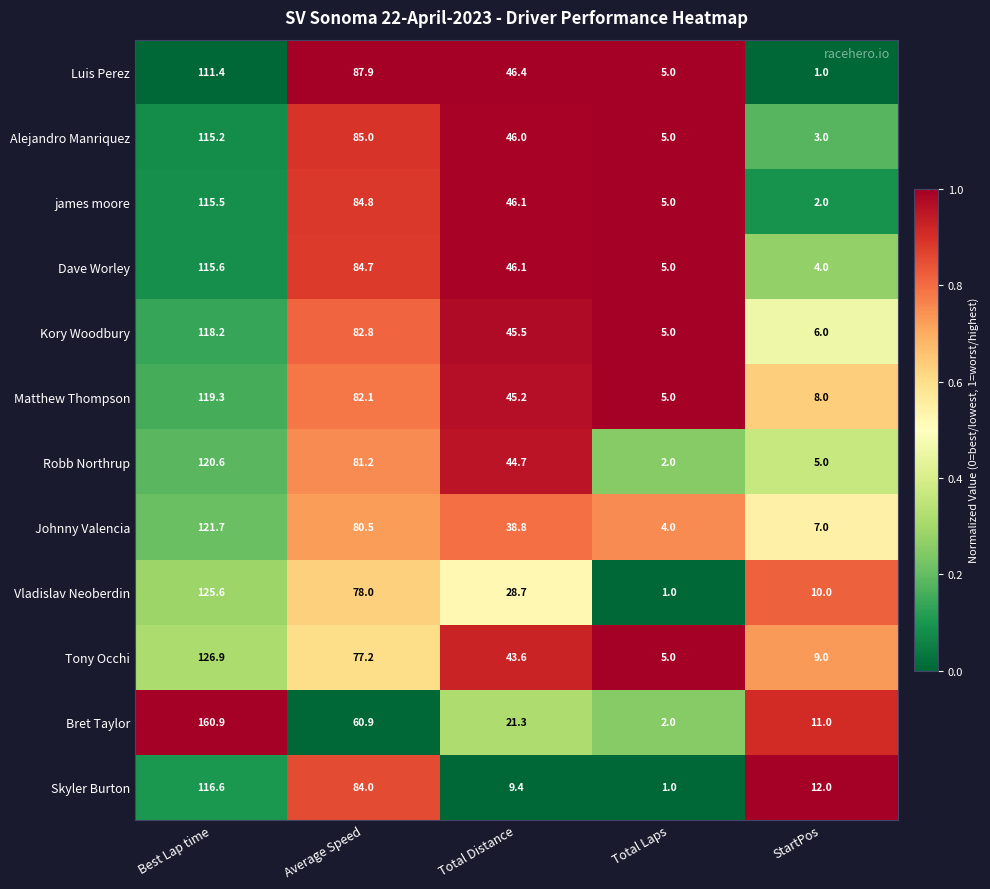

What is the difference between the maximum and minimum values in the Tony Occhi series?

121.9